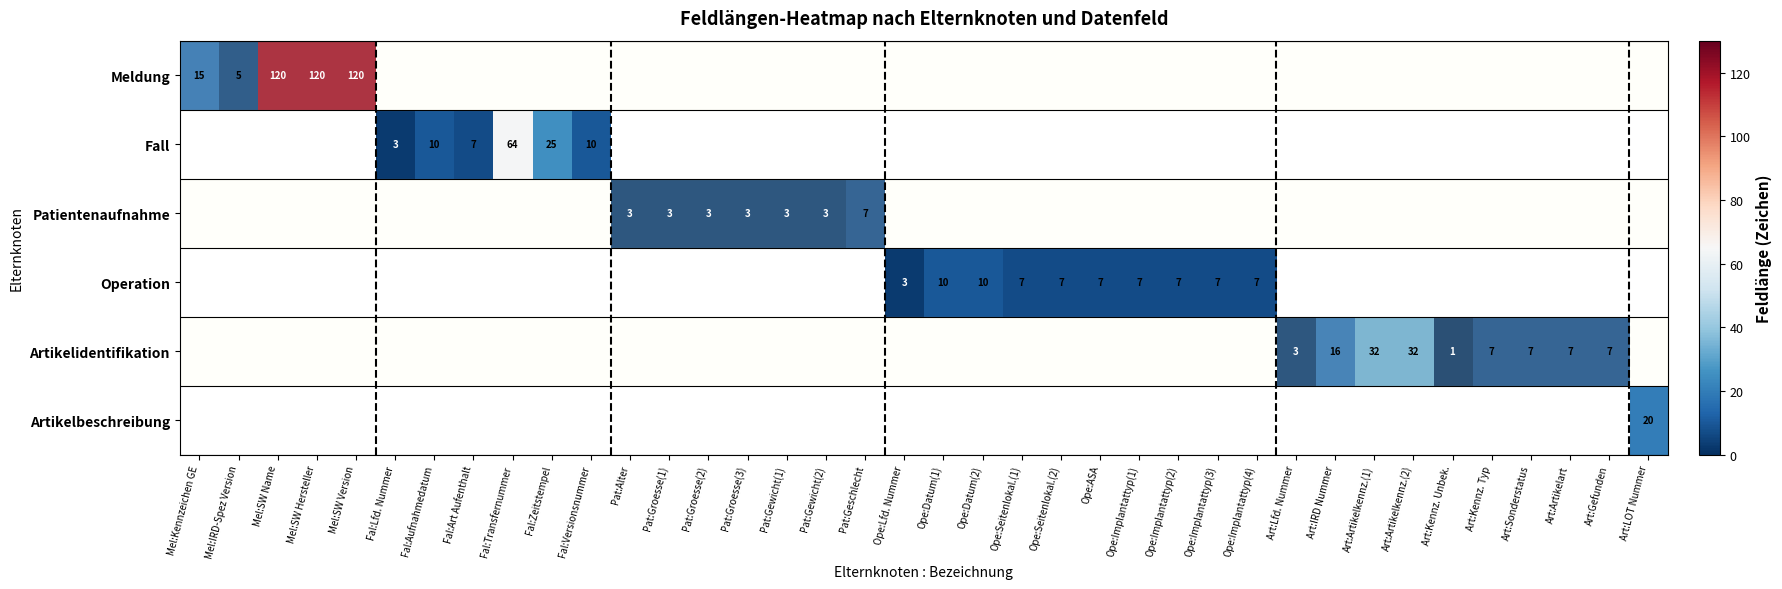

Which label corresponds to the largest value in the chart?

Mel:SW Name